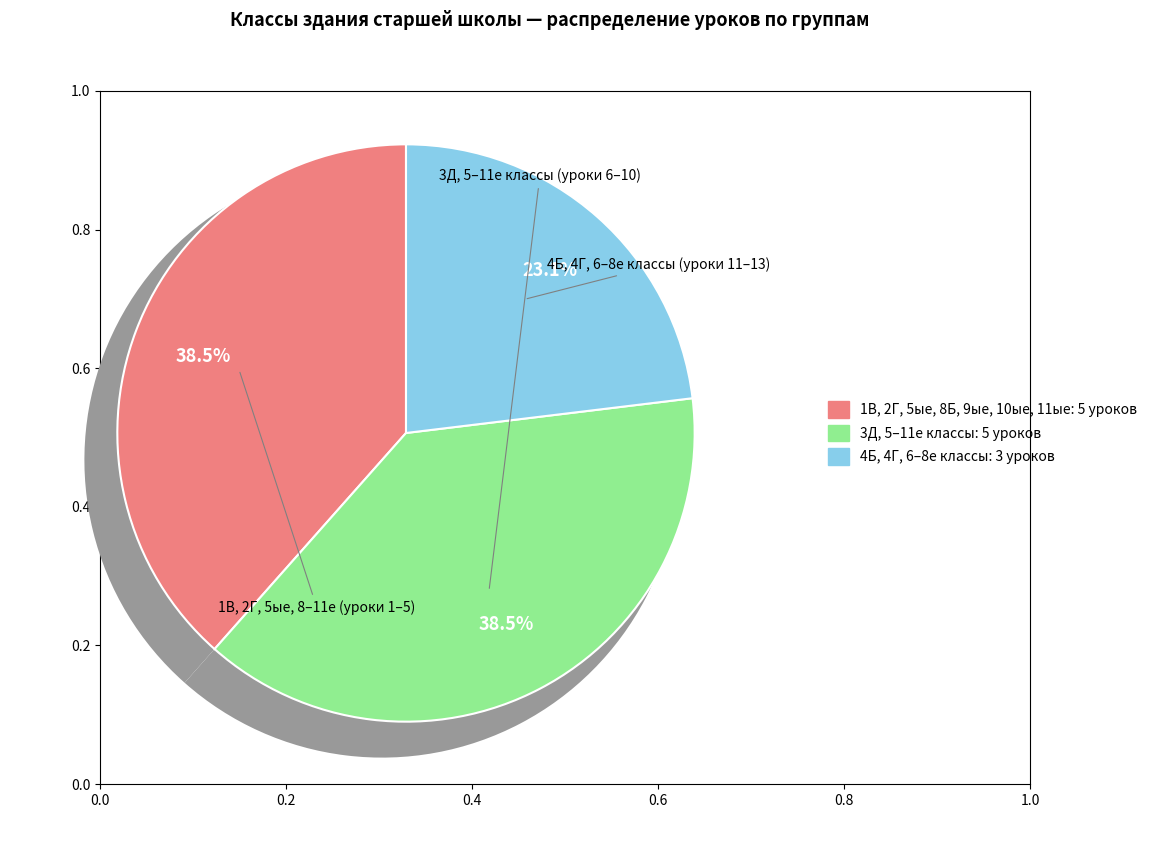

To the nearest percent, what is the difference between the largest and smallest slice percentages?

15%